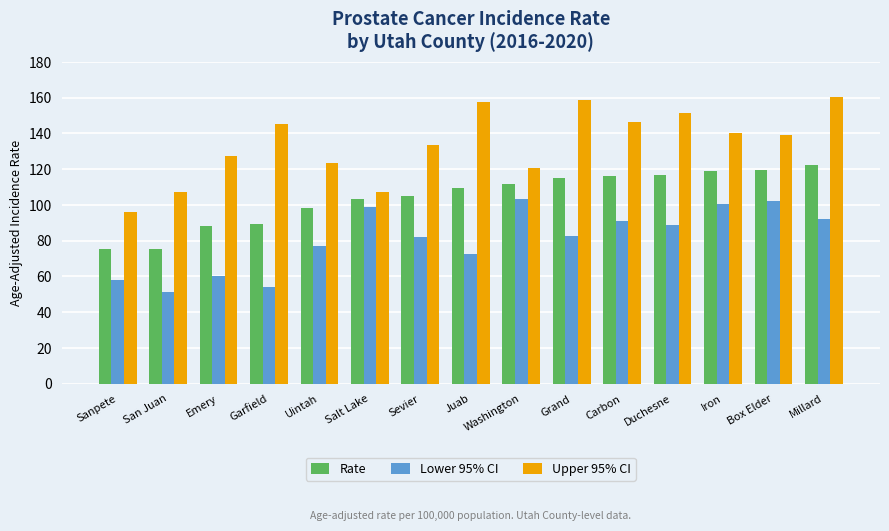

Which category has the lowest value in the Upper 95% CI series?

Sanpete